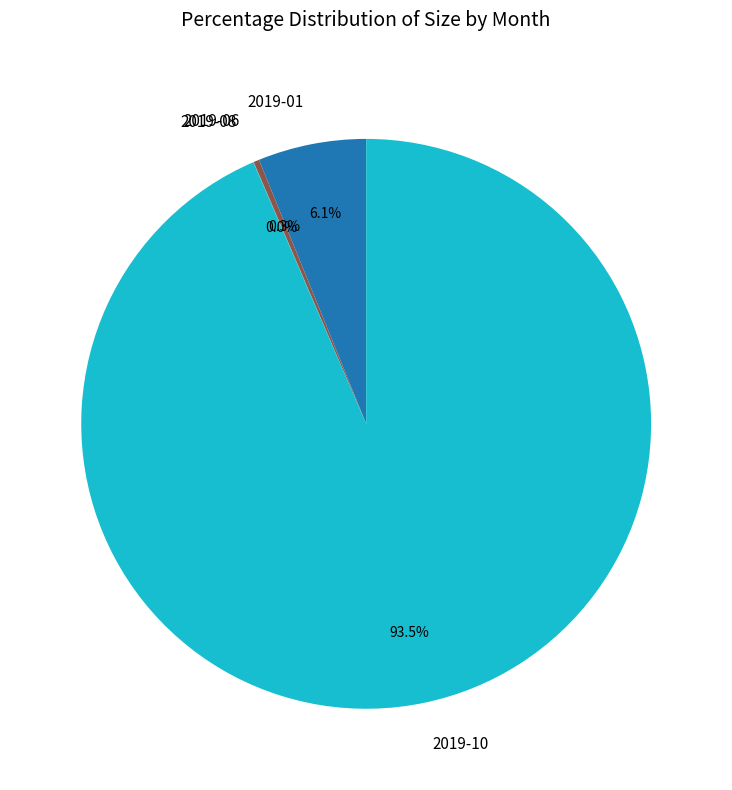

Which has a higher value, 2019-06 or 2019-10?

2019-10